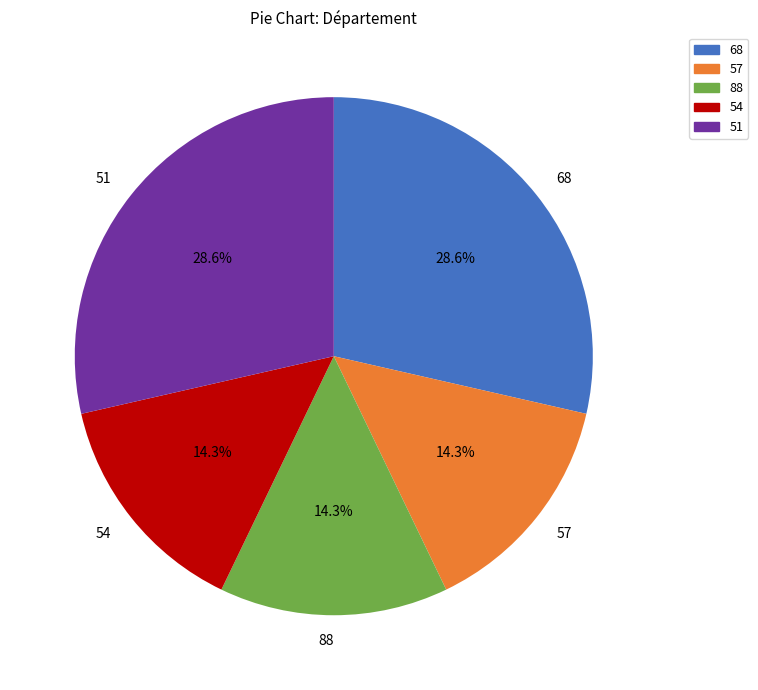

Between 57 and 68, which is larger?

68